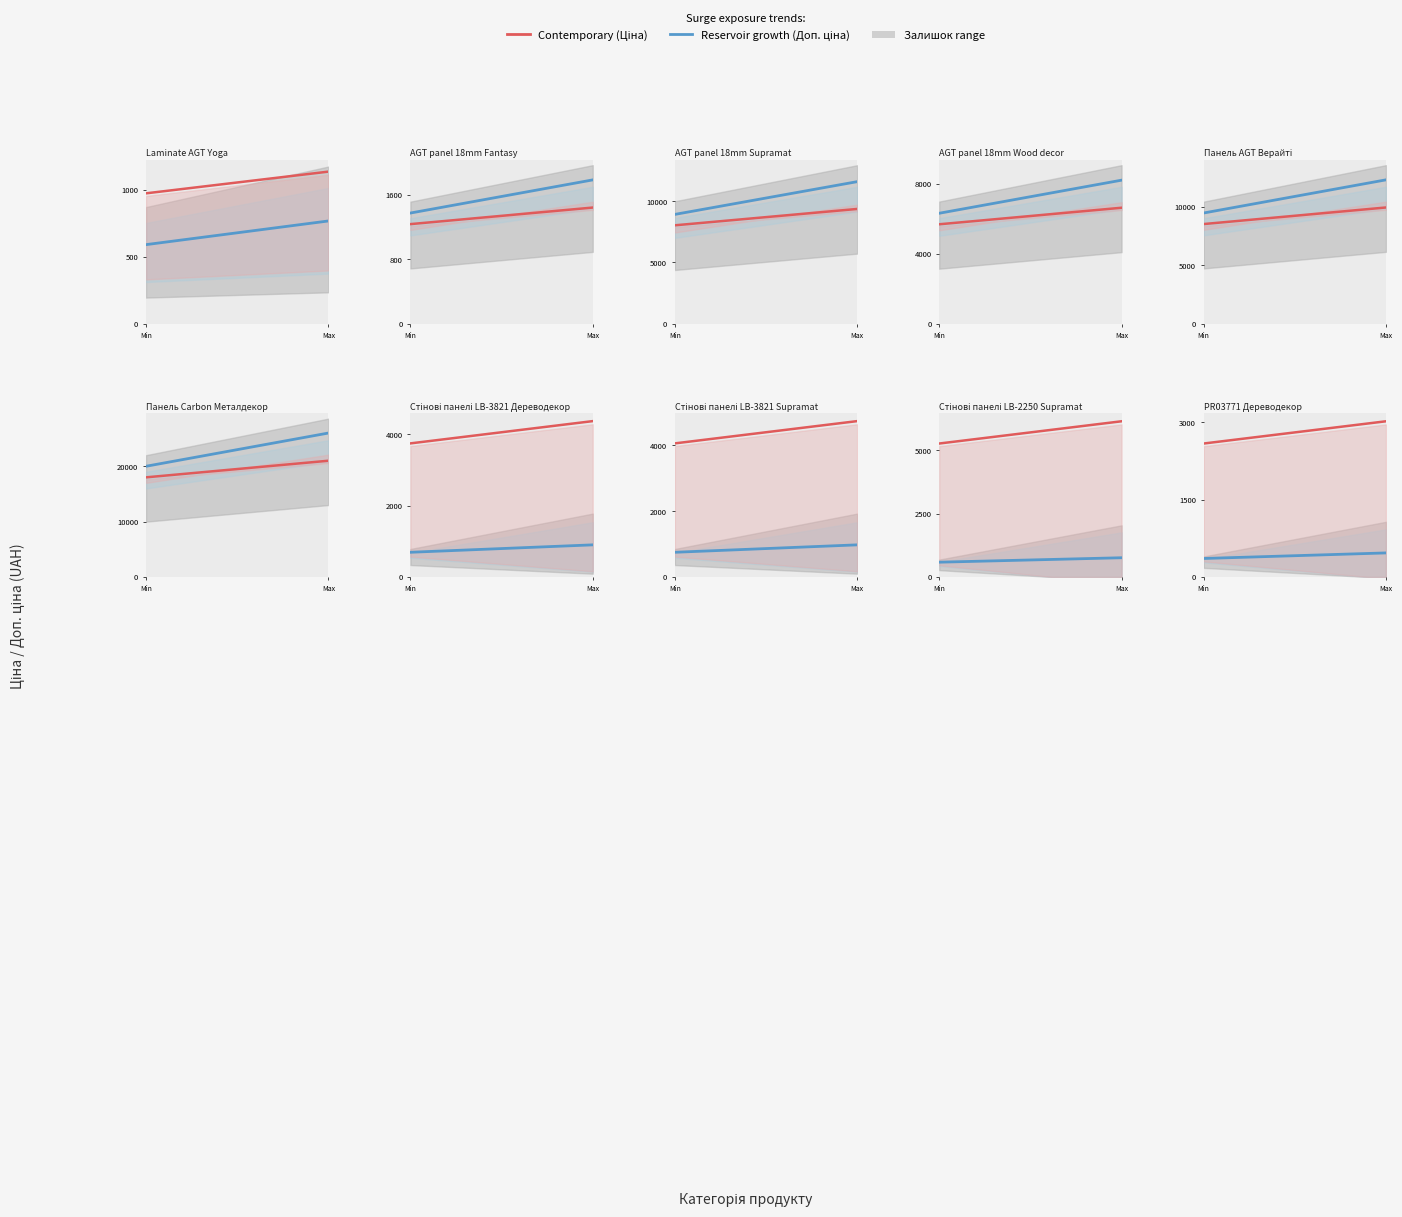

Which series ends up on top after the final intersection of Ціна and Доп. ціна?

Ціна